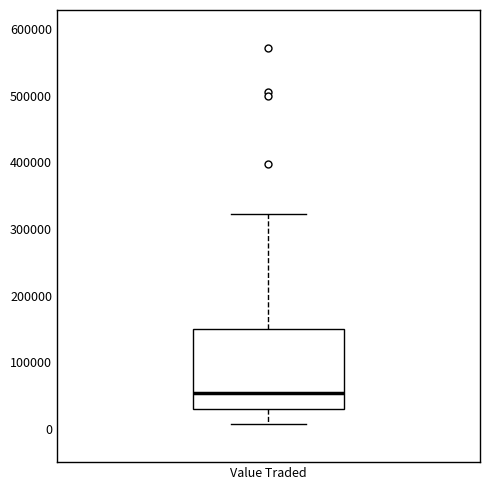

Read this box plot against the y-axis: the position of the median line, the range covered by the box, and the ends of both whiskers. The values are not printed on the chart, so give them approximately, as read against the axis.

median 50000, box 30000 to 150000, whiskers 10000 to 320000